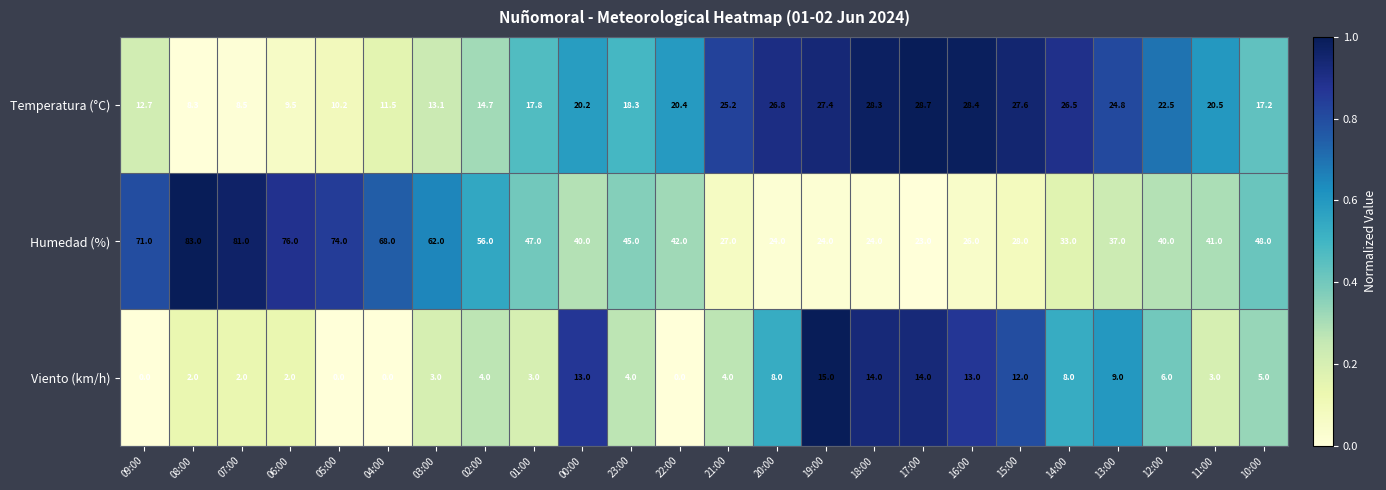

What is the difference between the maximum and minimum values in the Humedad (%) series?

60.0